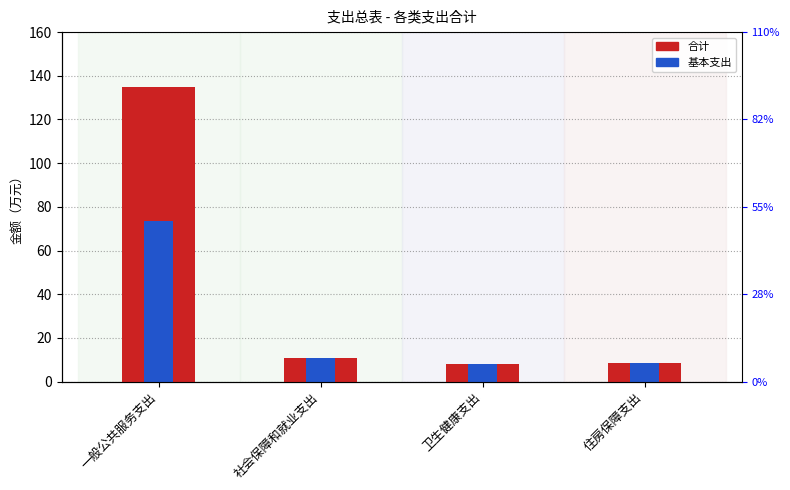

At how many categories does at least one series exceed 28?

1